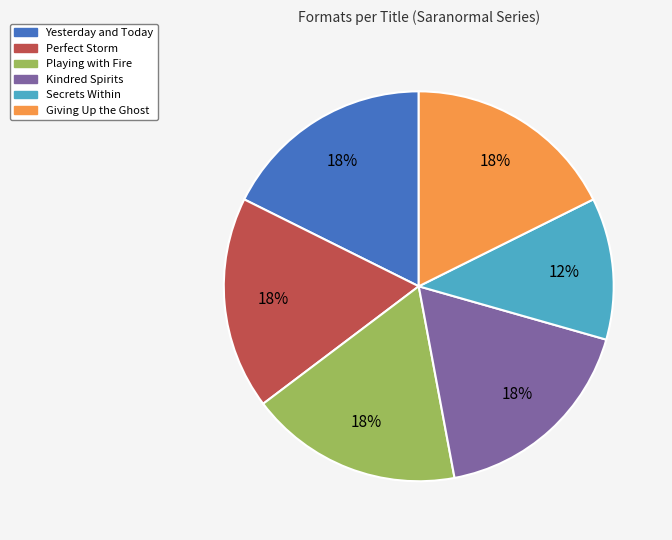

Is it true that Giving Up the Ghost is 18% of the pie?

True